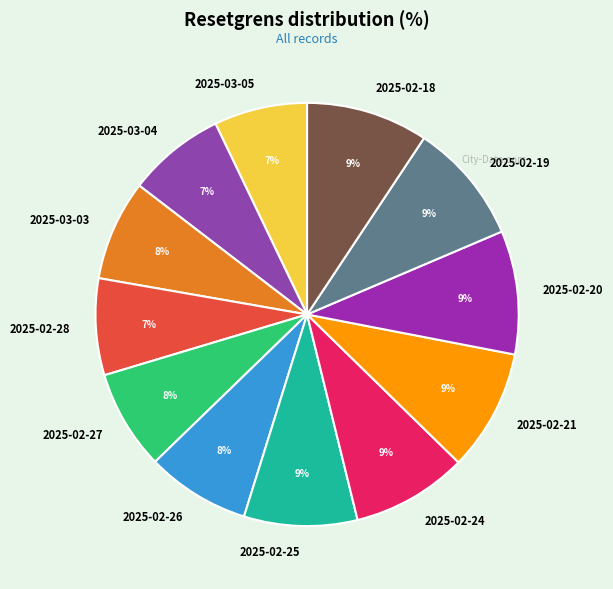

Is it true that 2025-02-20 is 9% of the pie?

True